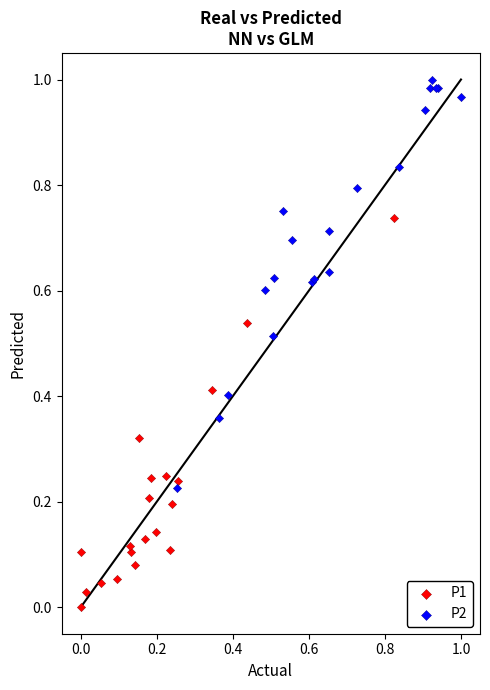

What are all the series names shown in the legend?

P1, P2